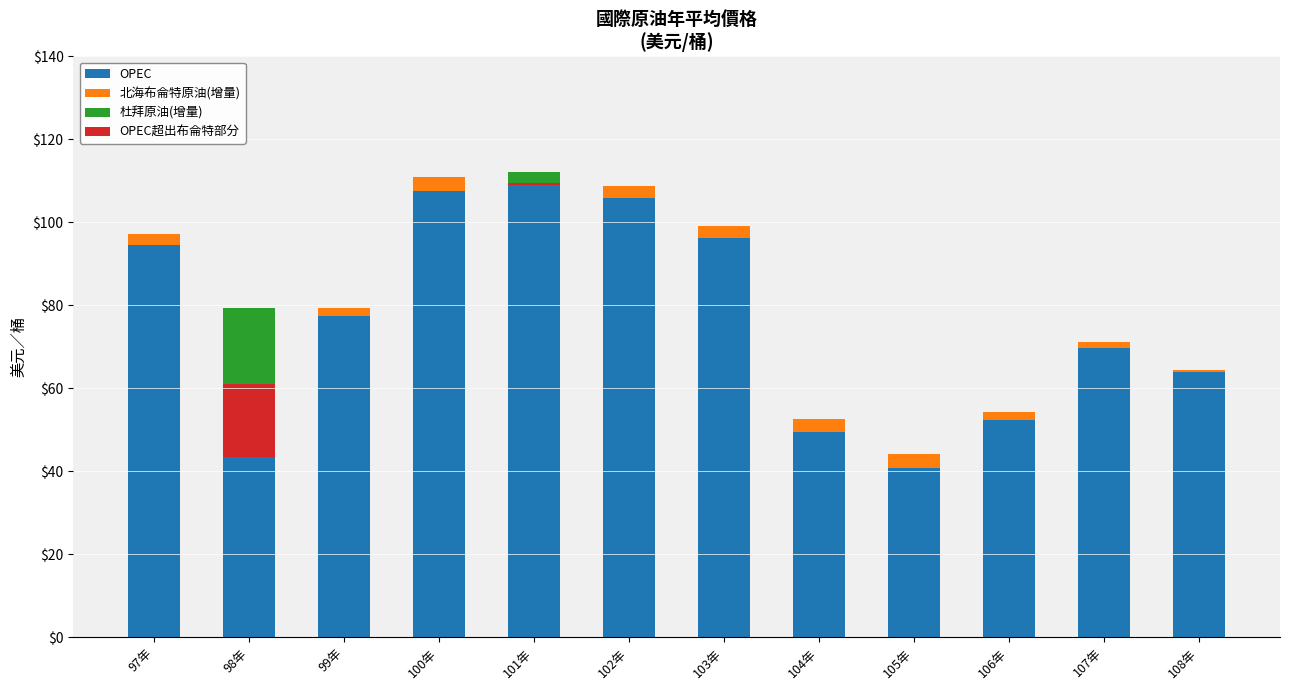

Between 100年 and 106年, which series saw the biggest shift?

OPEC